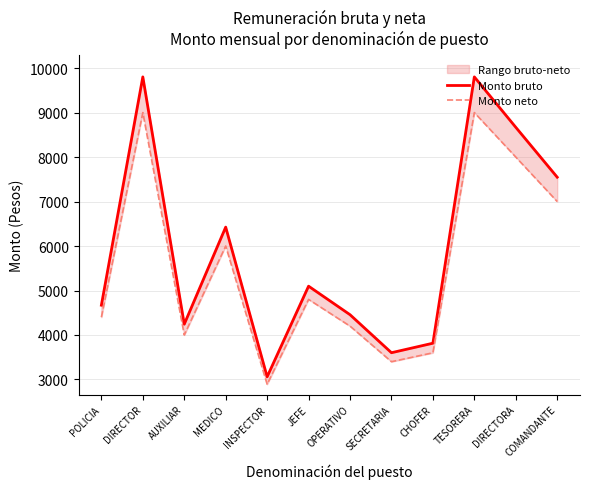

What is the difference between the Monto neto values at INSPECTOR and SECRETARIA?

507.0